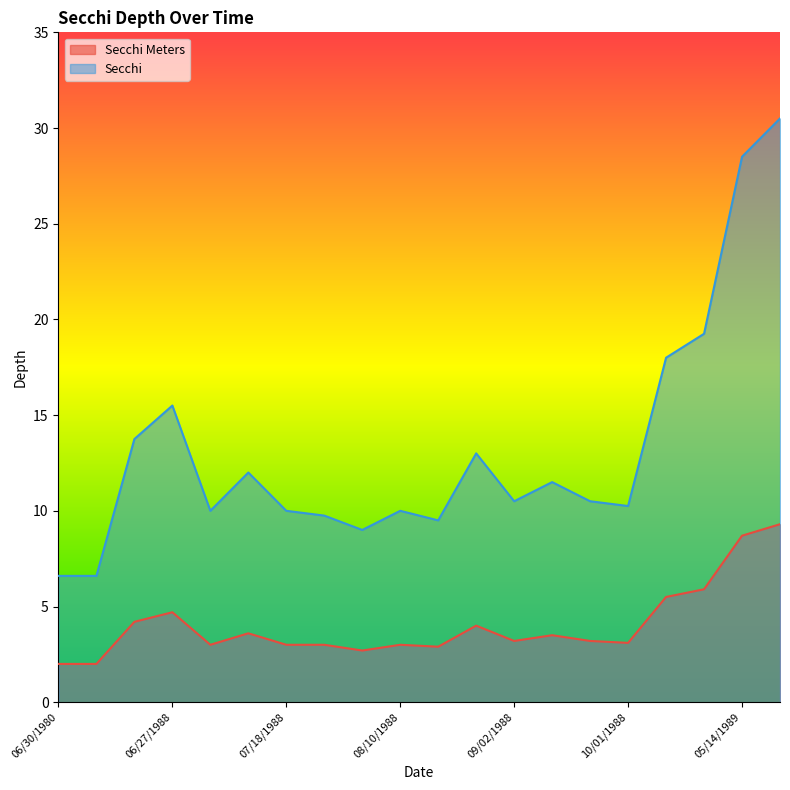

True or false: Secchi Meters and Secchi intersect in this chart.

False